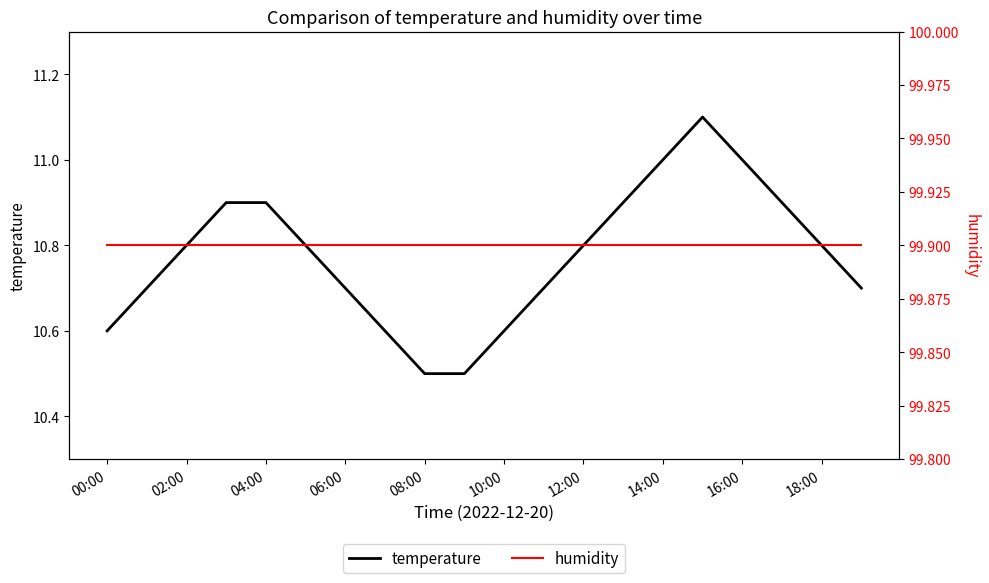

True or false: humidity and temperature cross at least once.

False